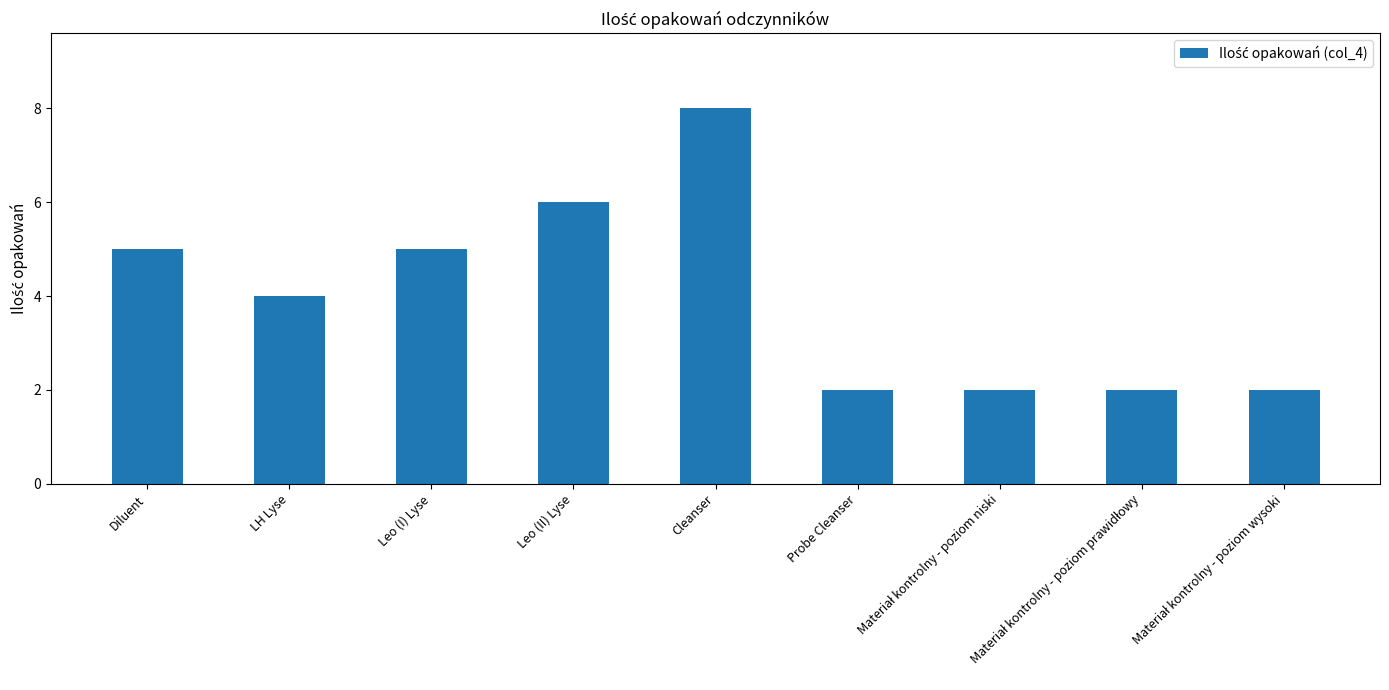

What is the label of the 7th bar from the right?

Leo (I) Lyse